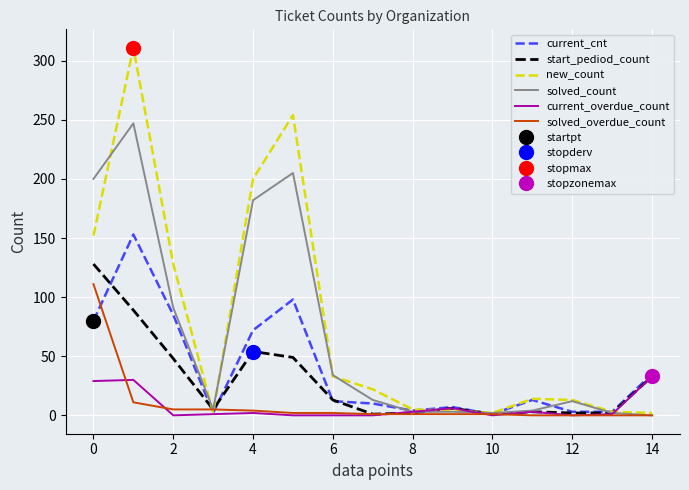

What is the highest value of the solved_overdue_count series?

111